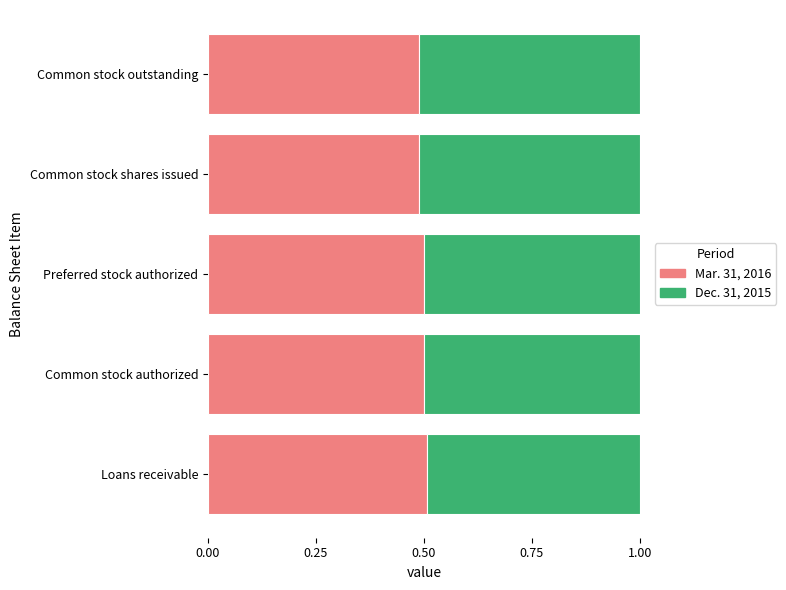

What is the total value across all series at Common stock outstanding?

1.0